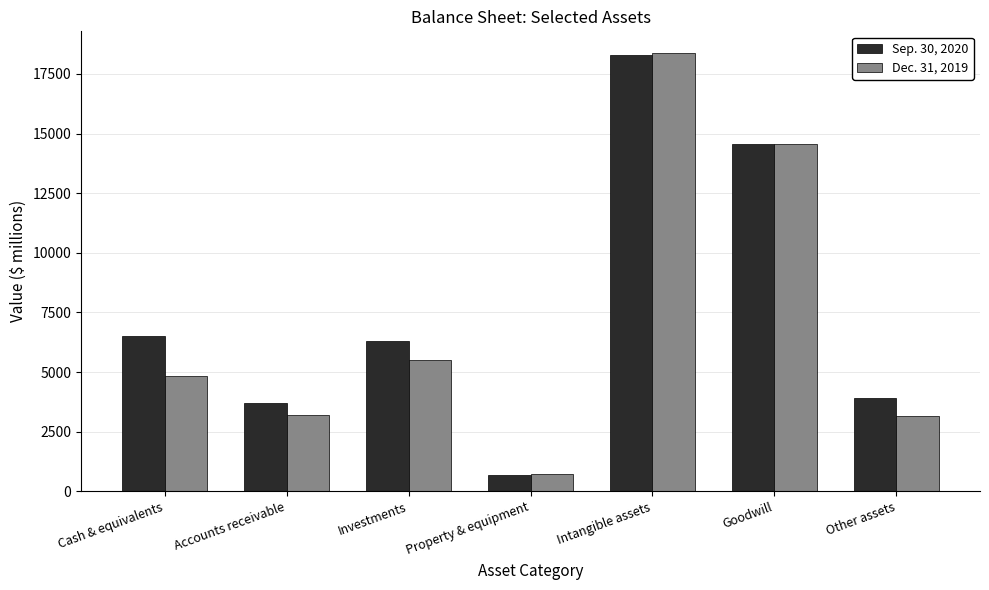

Is it true that Dec. 31, 2019 equals 1625 at Other assets?

False